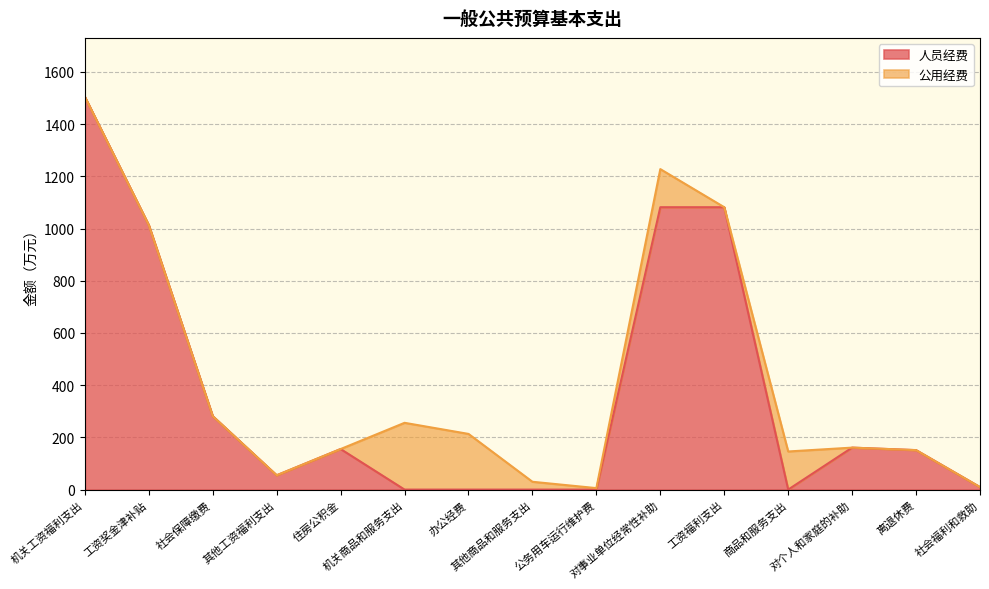

What is the change in value from 商品和服务支出 to 对个人和家庭的补助?

+160.8